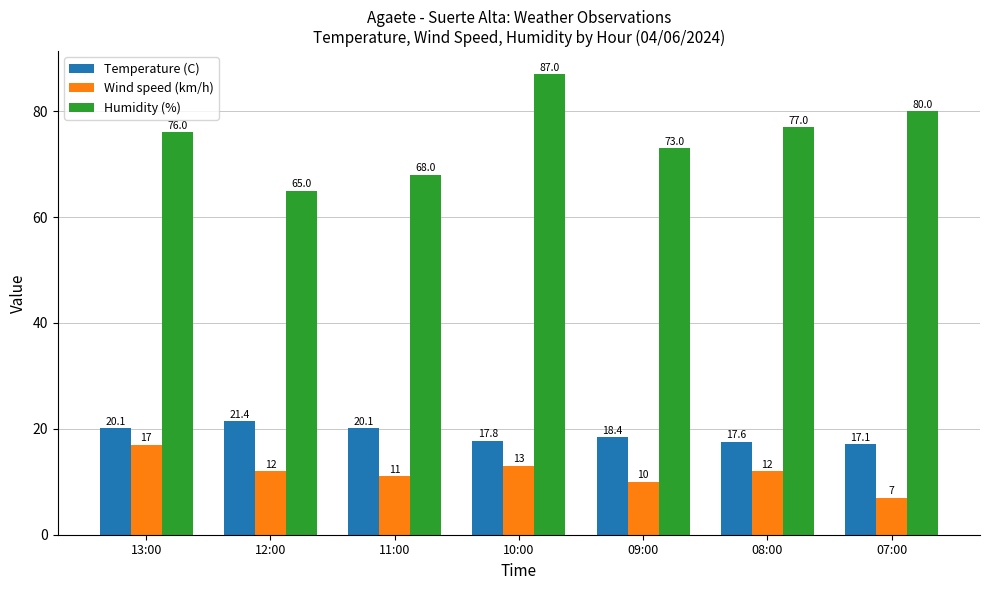

How many bars are there in total?

21